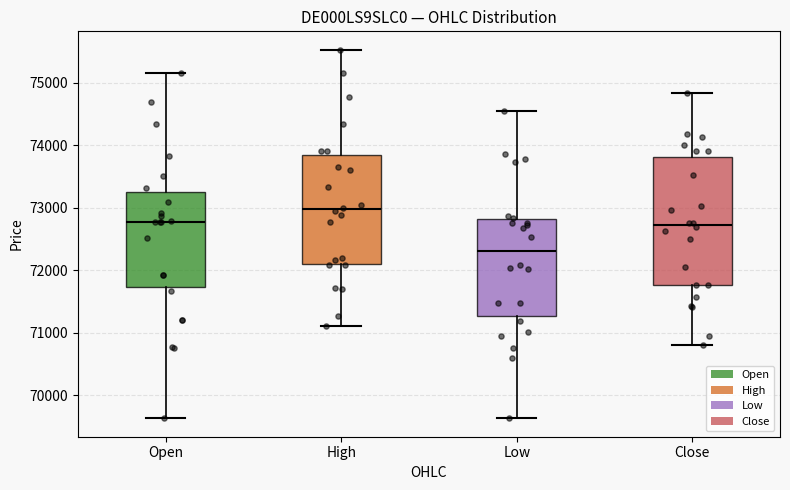

Which box is the tallest, from its lower edge to its upper edge?

Close